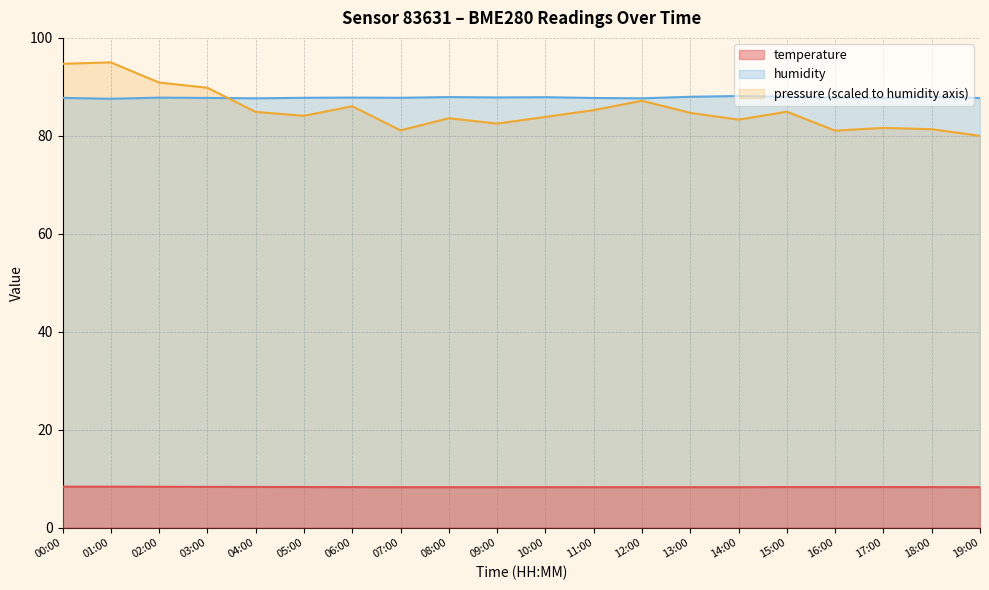

What position from the left is 09:00?

10